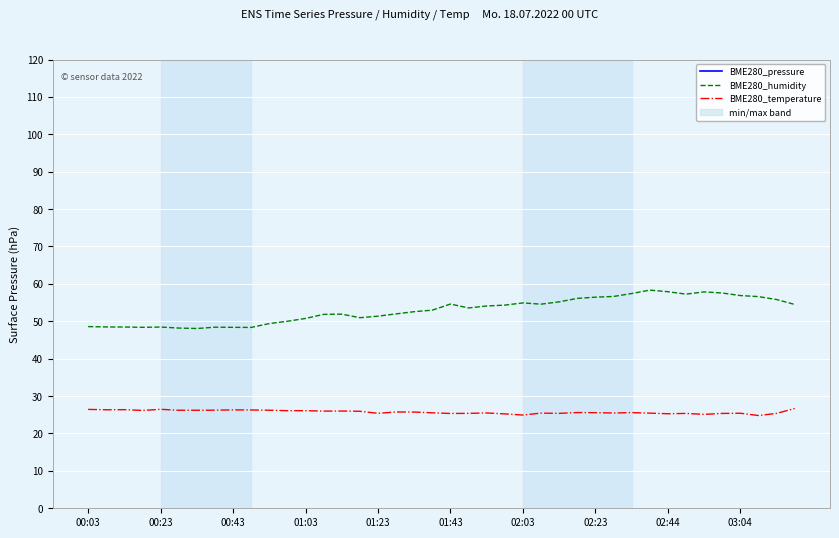

What is the minimum value for BME280_temperature?

24.8